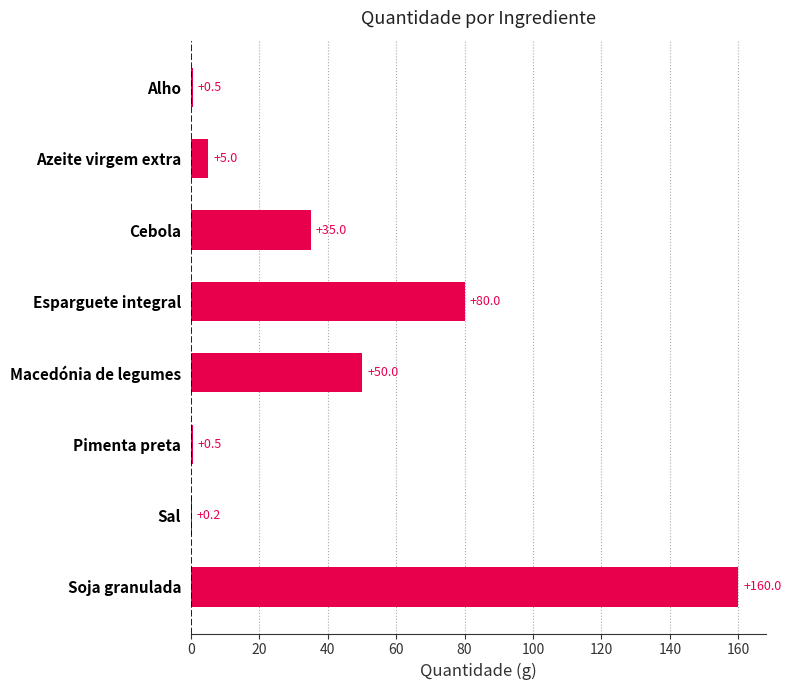

What is the change in value from Sal to Pimenta preta?

+0.3